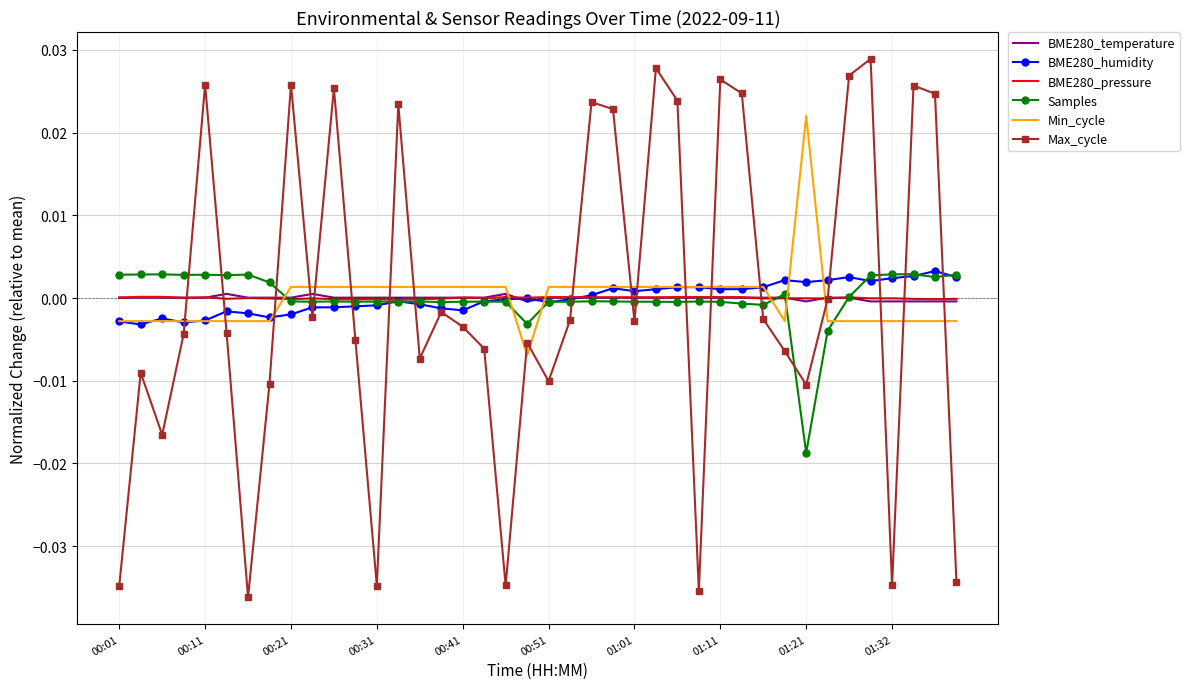

Which series has the largest range (max minus min)?

Max_cycle